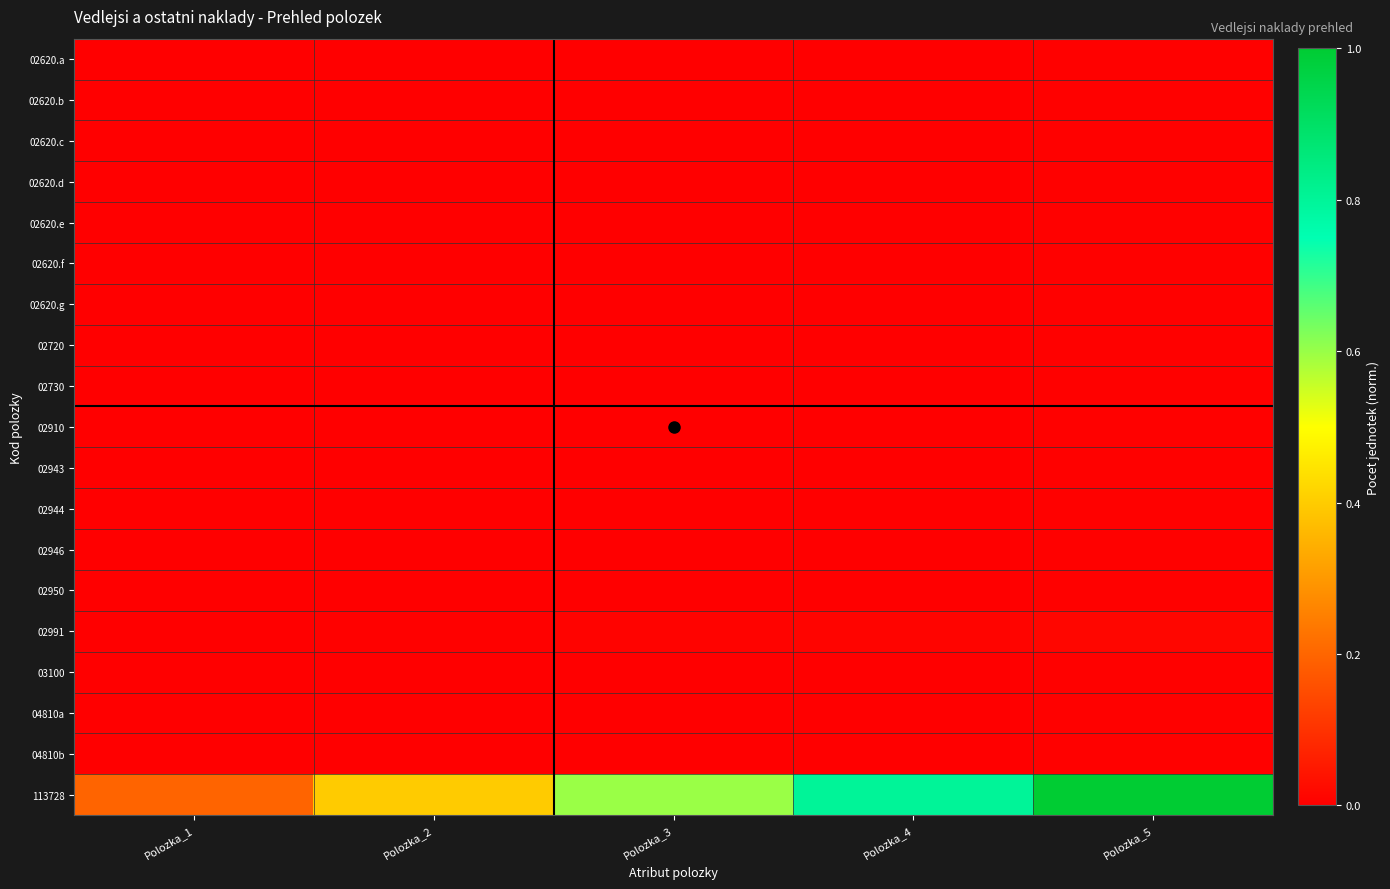

Which series has the largest range (max minus min)?

113728